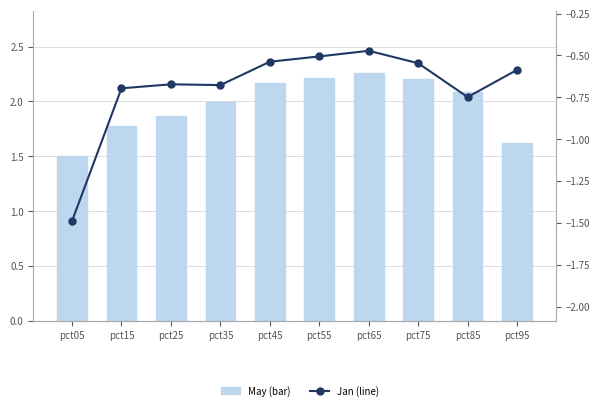

Does the chart contain any negative values?

Yes